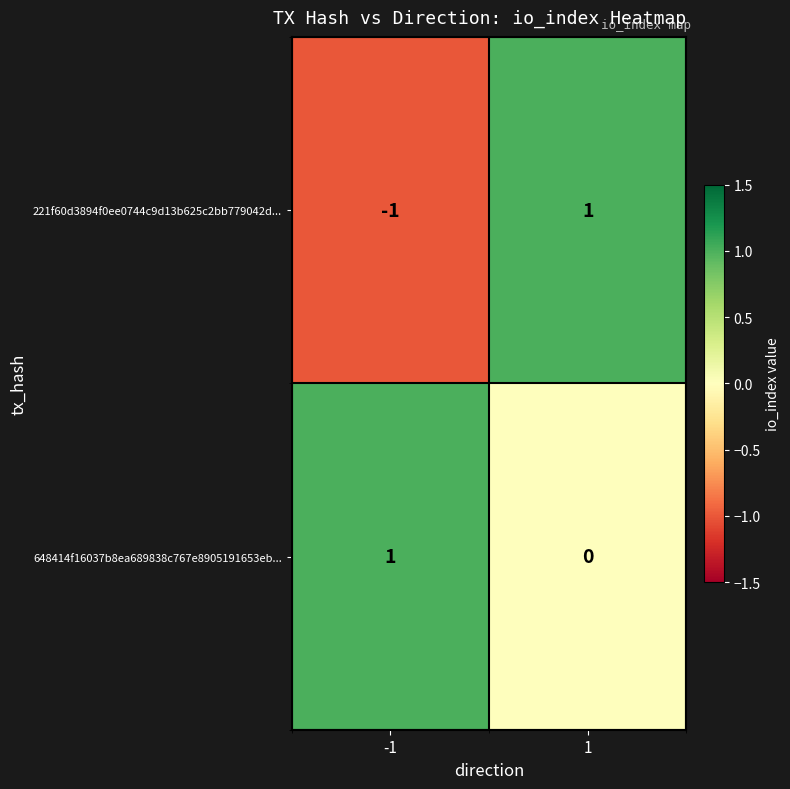

At -1, list the series in order from smallest to largest.

221f60d3894f0ee0744c9d13b625c2bb779042d..., 648414f16037b8ea689838c767e8905191653eb...